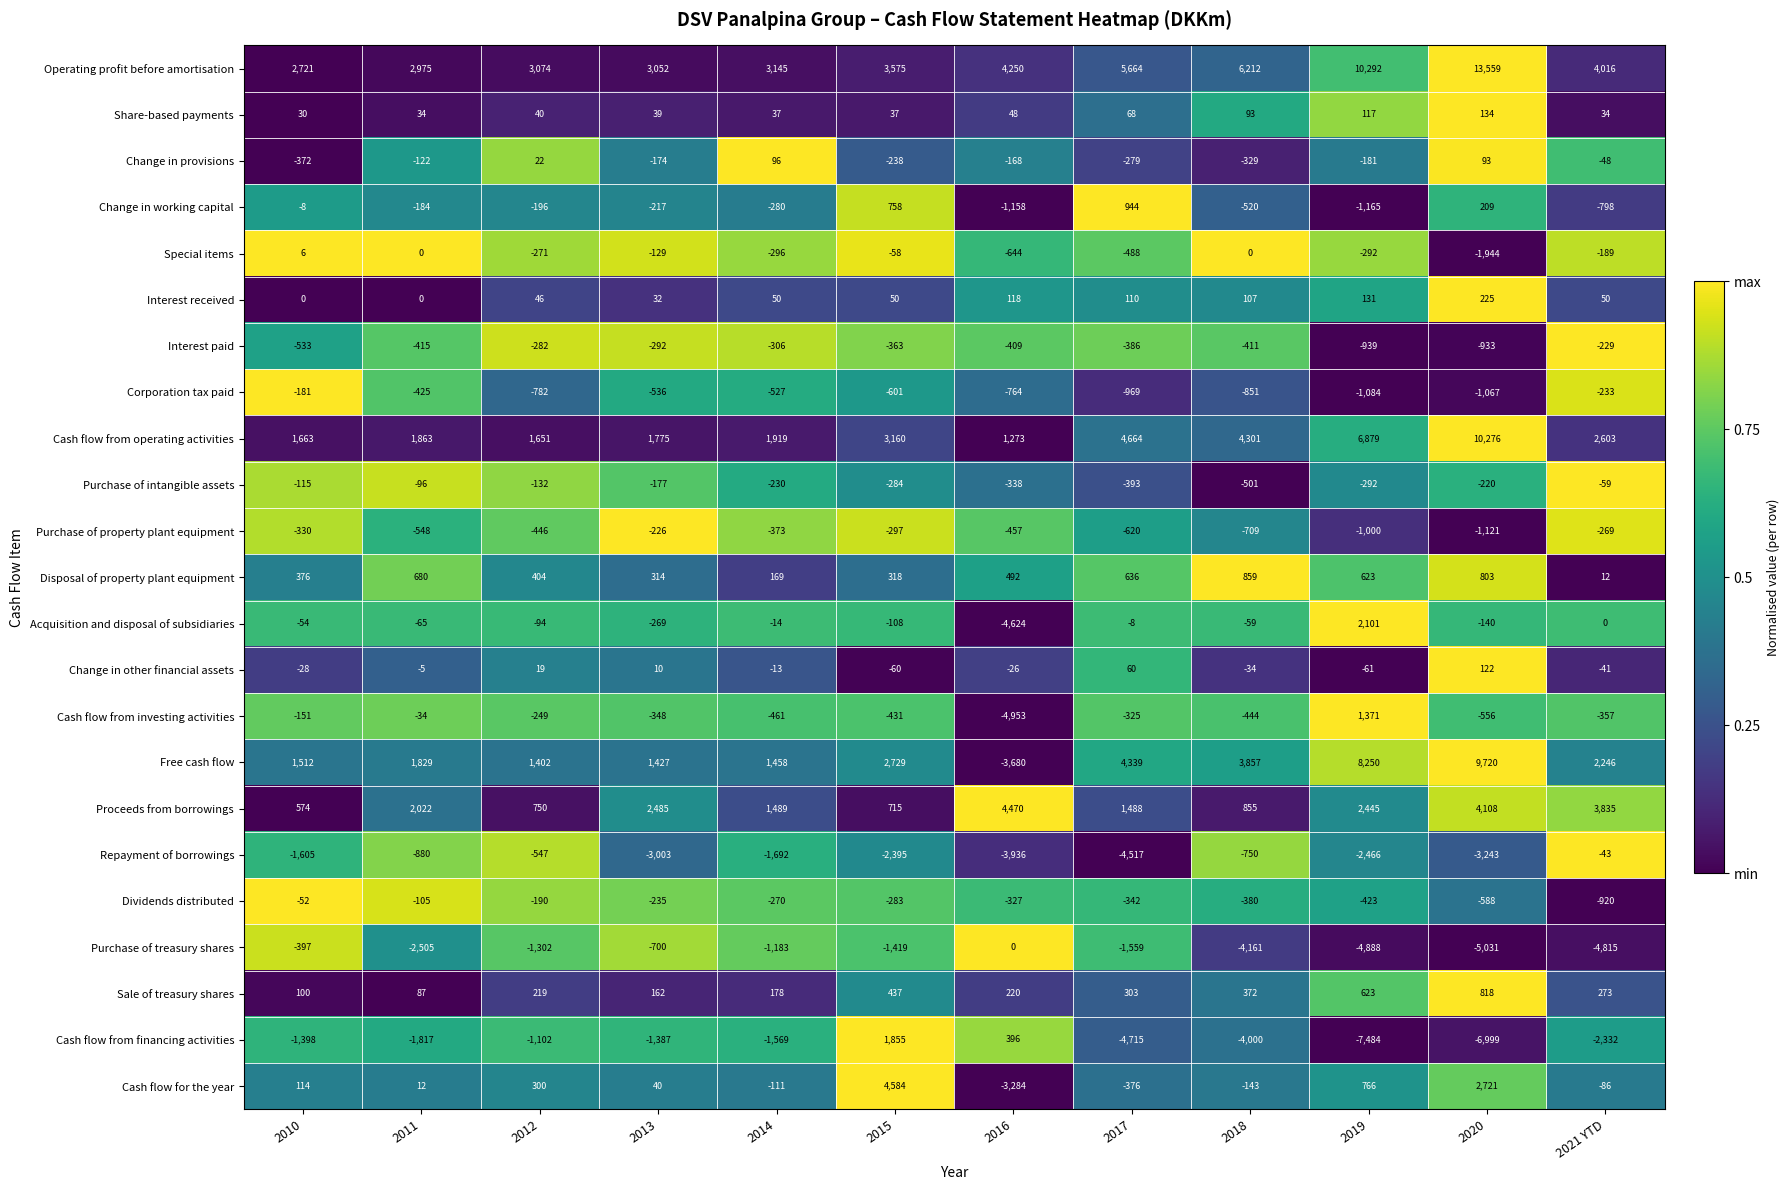

What value does the Acquisition and disposal of subsidiaries series have at 2017?

-8